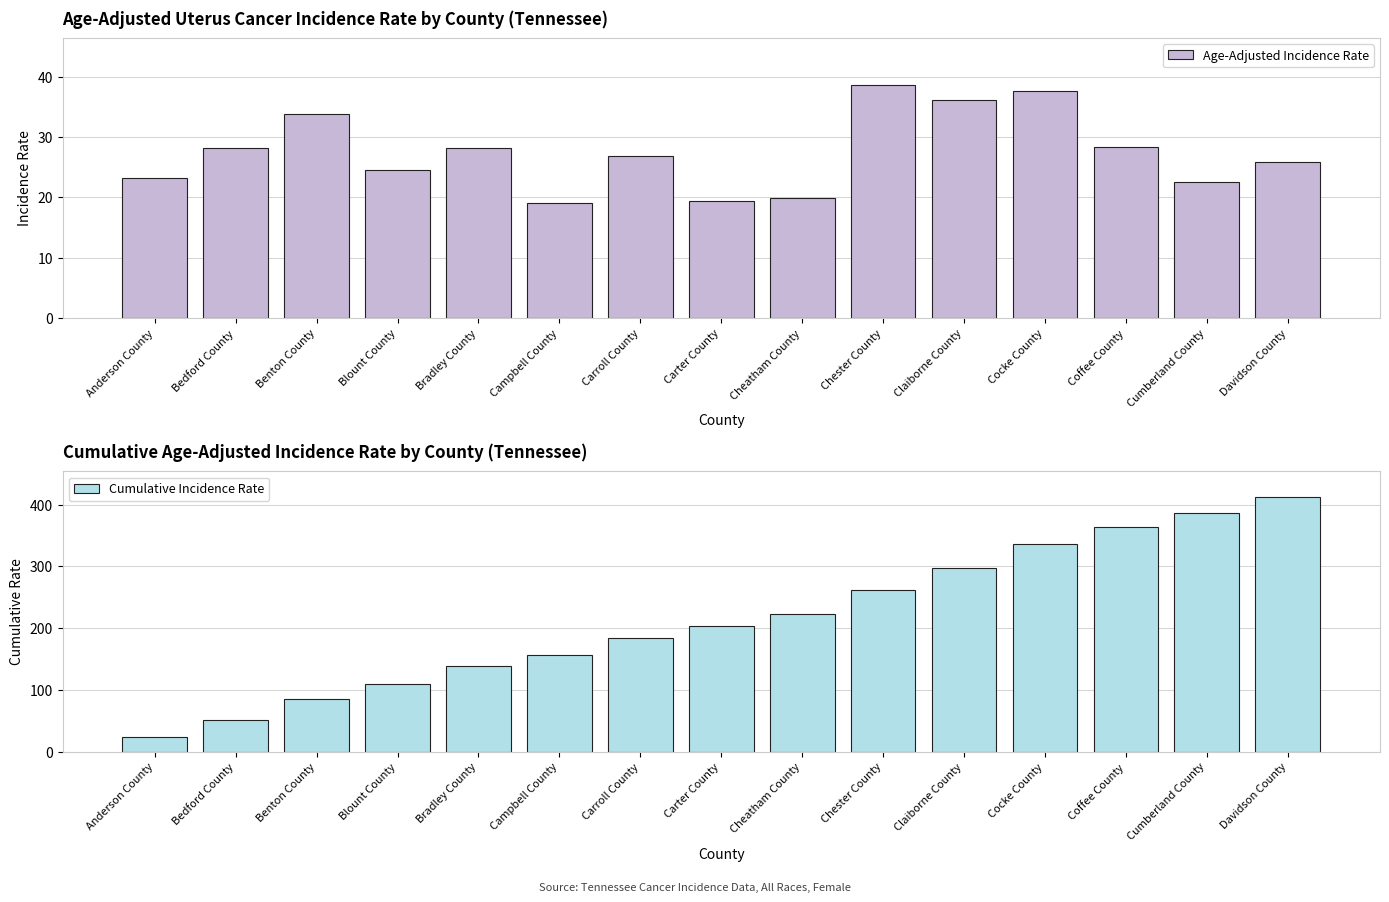

What is the sum of all Age-Adjusted Incidence Rate values?

412.4